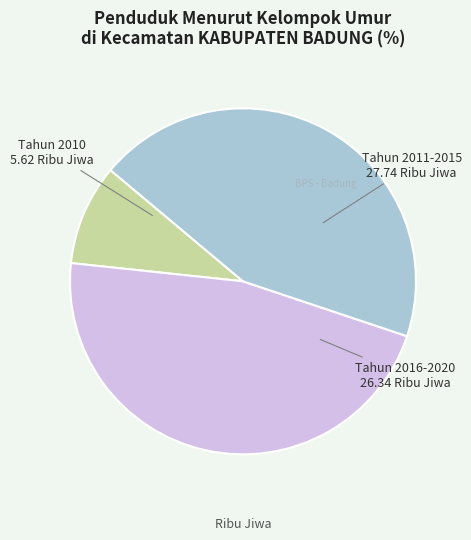

Is there a majority slice in this chart?

No